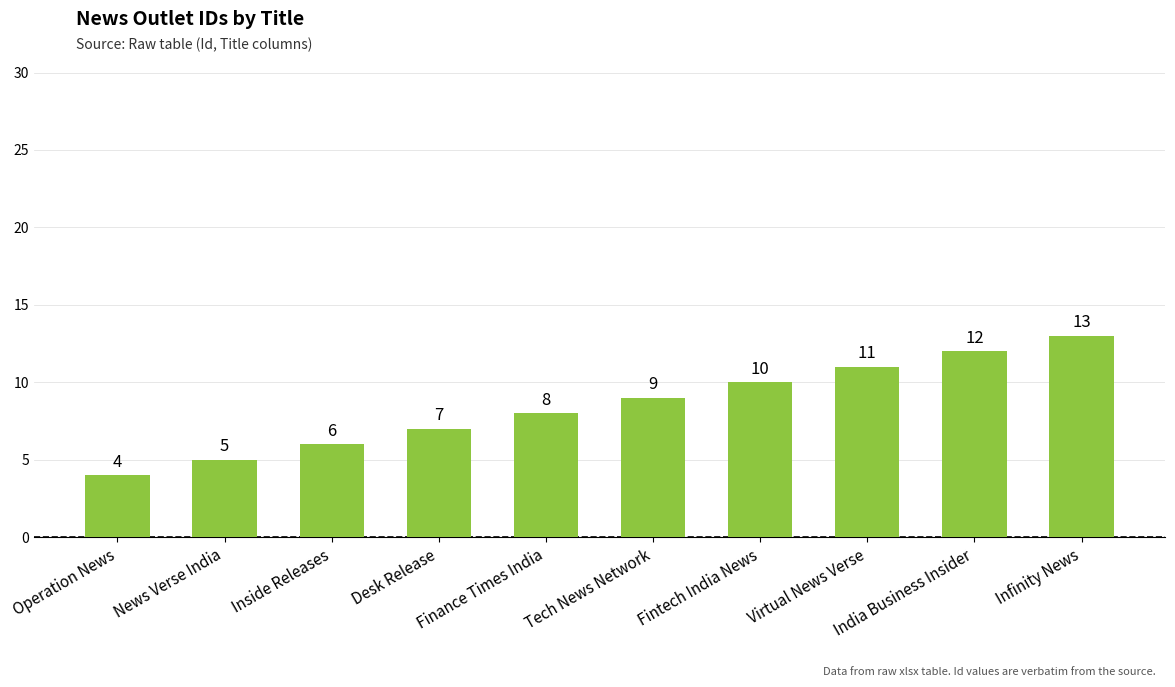

What value does the data have at Finance Times India?

8